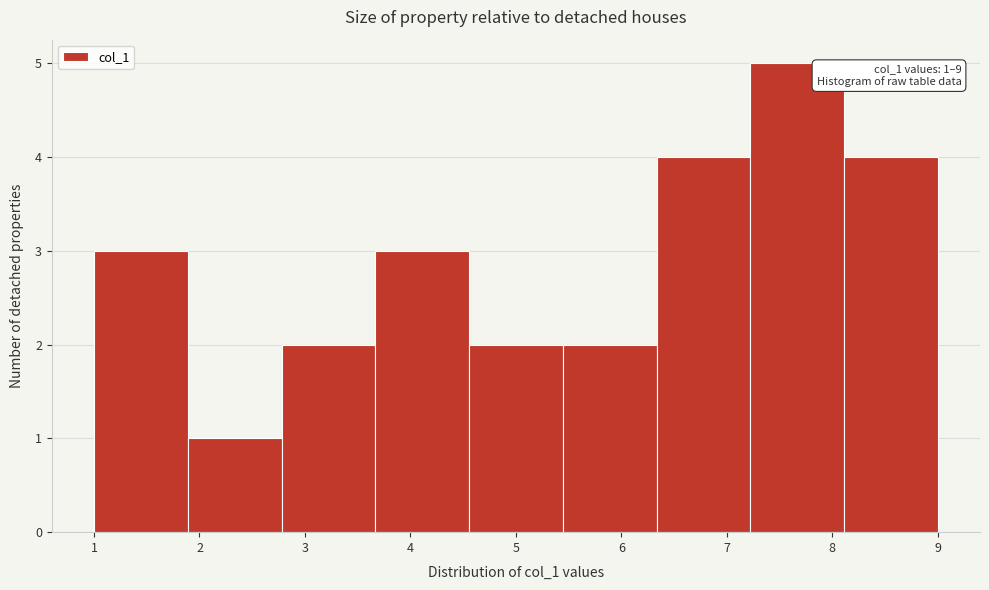

Which range on the x-axis has the tallest bar?

7.2 to 8.1